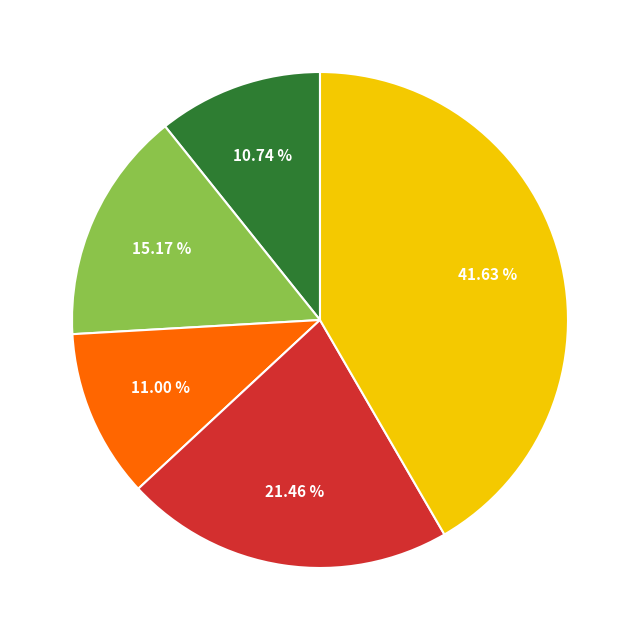

Does any single category account for the majority?

No